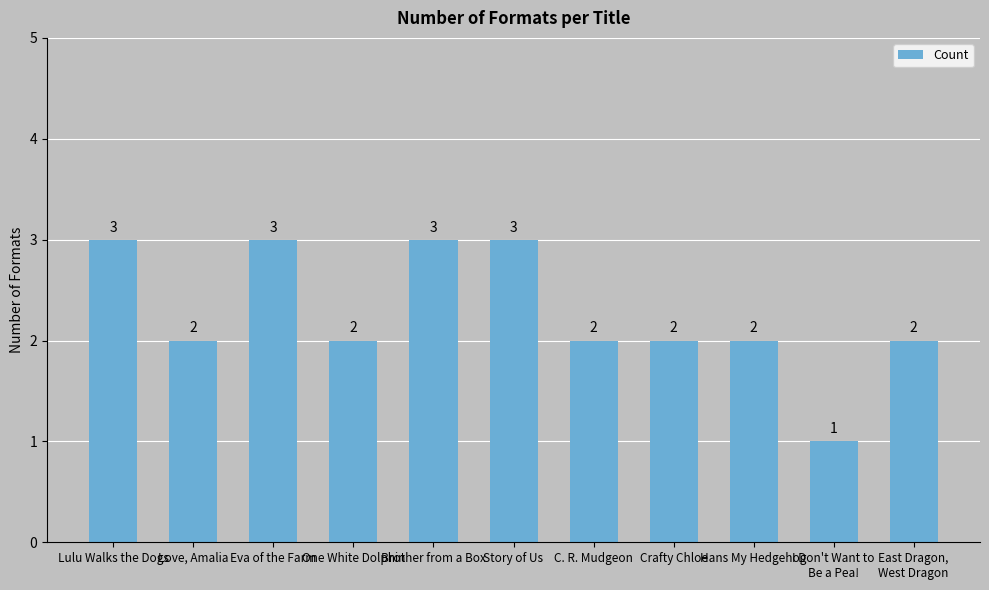

Does the chart contain stacked bars?

No